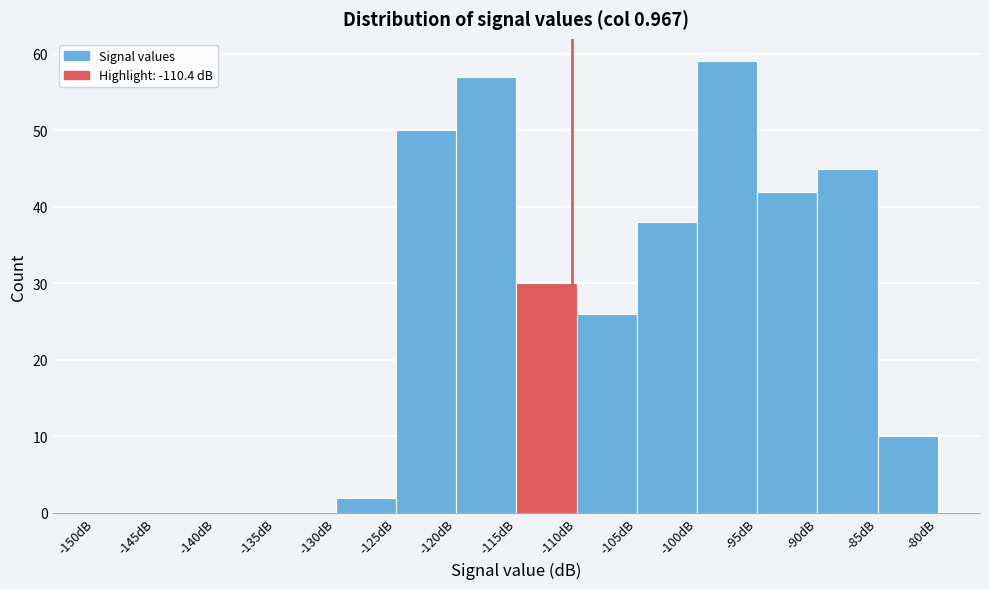

Over which range of the x-axis is the bar tallest?

-100 to -95